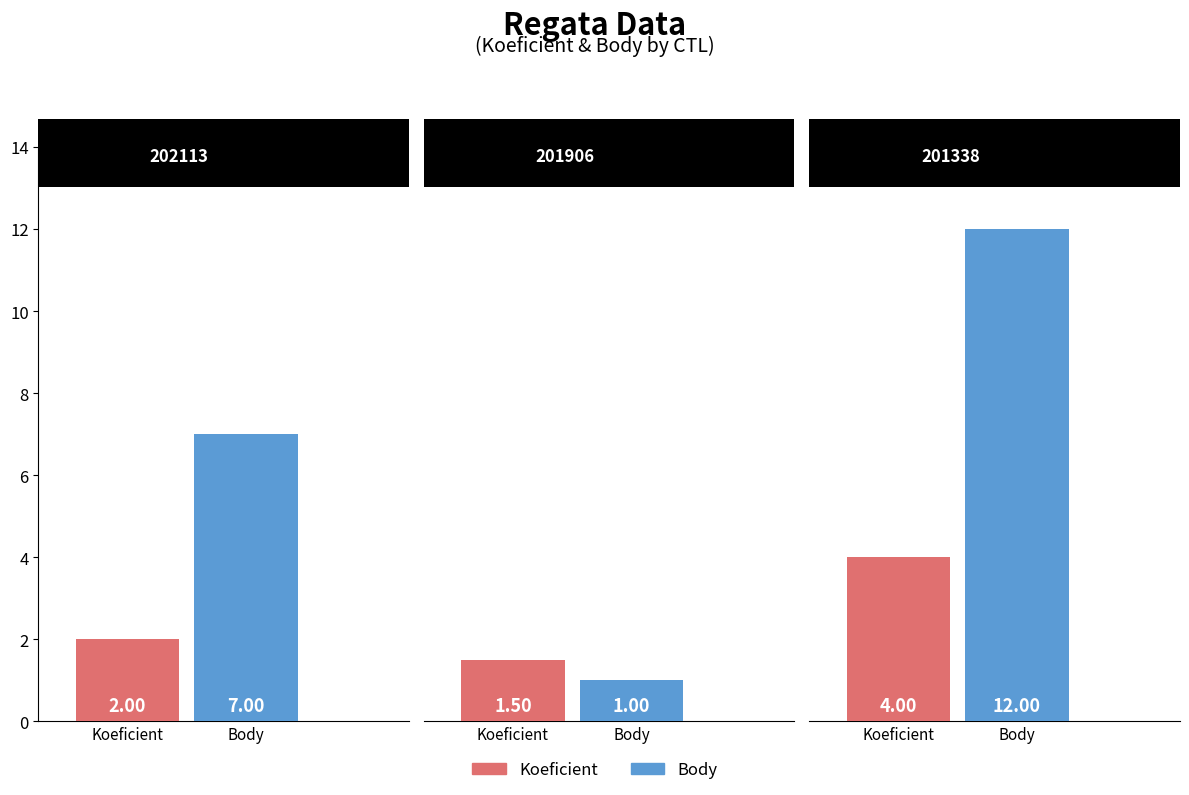

Is it true that Koeficient equals 1.5 at 201906?

True